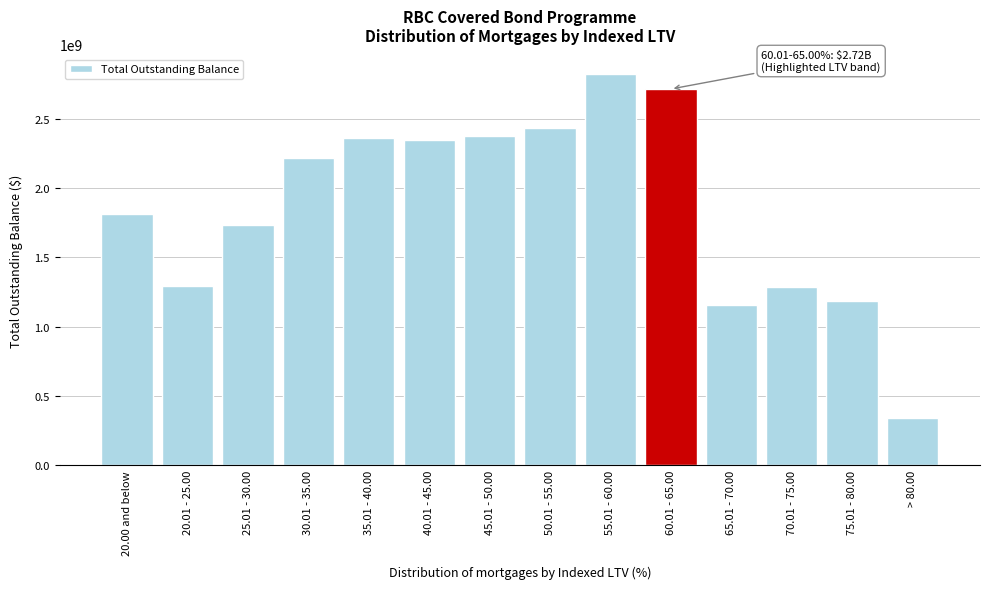

What is the difference between the values at 70.01 - 75.00 and 25.01 - 30.00?

447406525.1